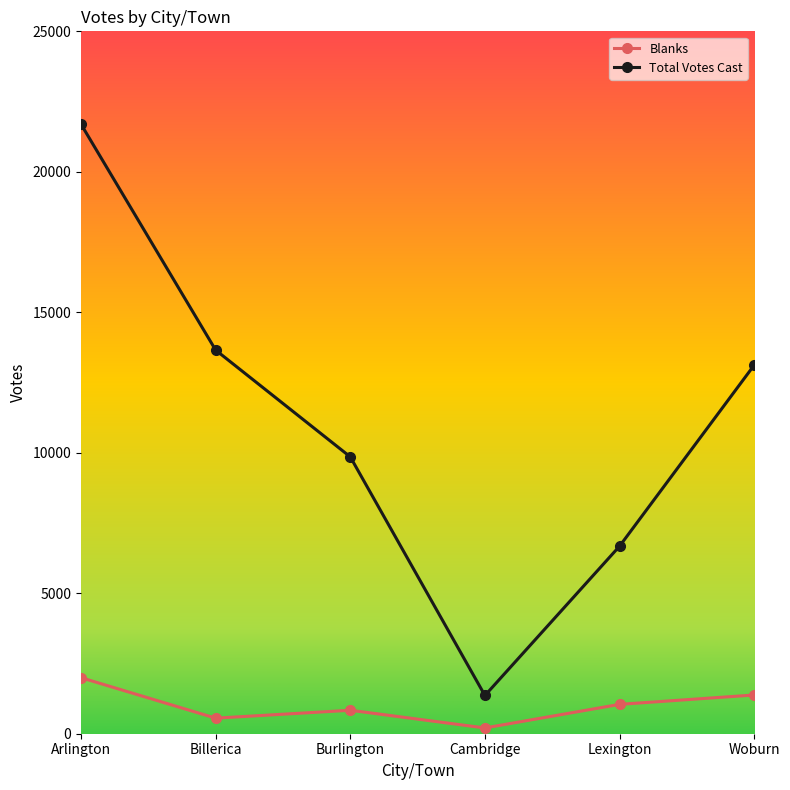

What is the minimum value shown in the chart?

205